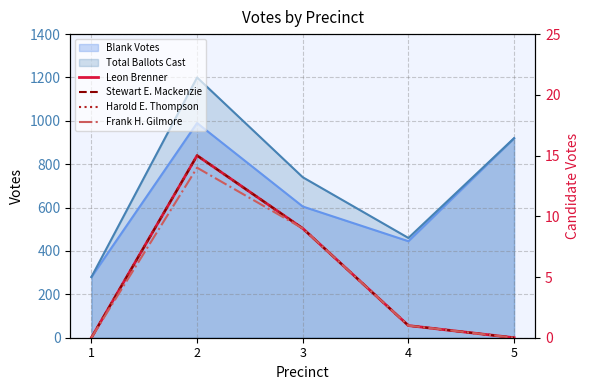

Is the value of Frank H. Gilmore at 3 greater than the value of Leon Brenner at 1?

Yes